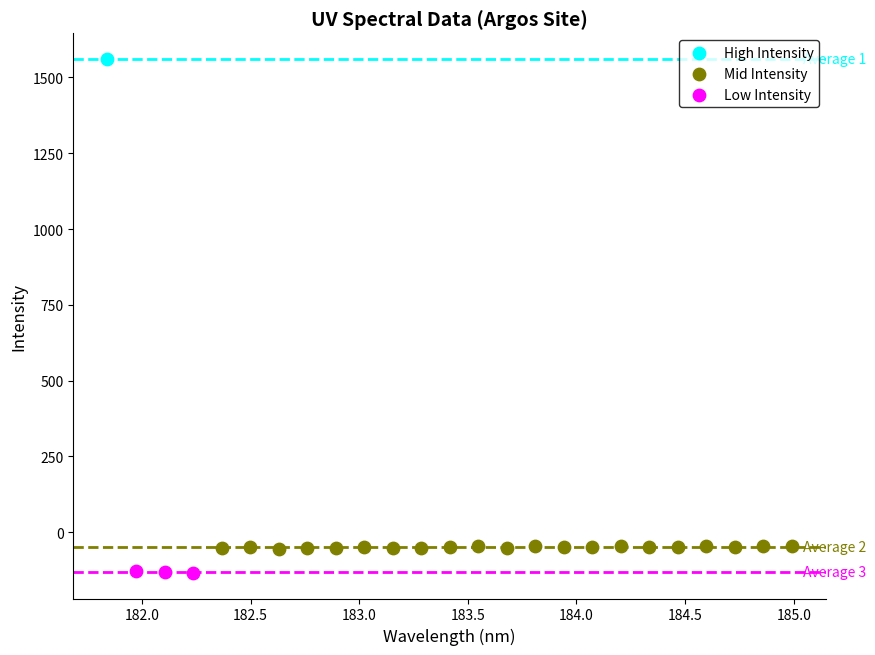

What are all the series names shown in the legend?

High Intensity, Mid Intensity, Low Intensity